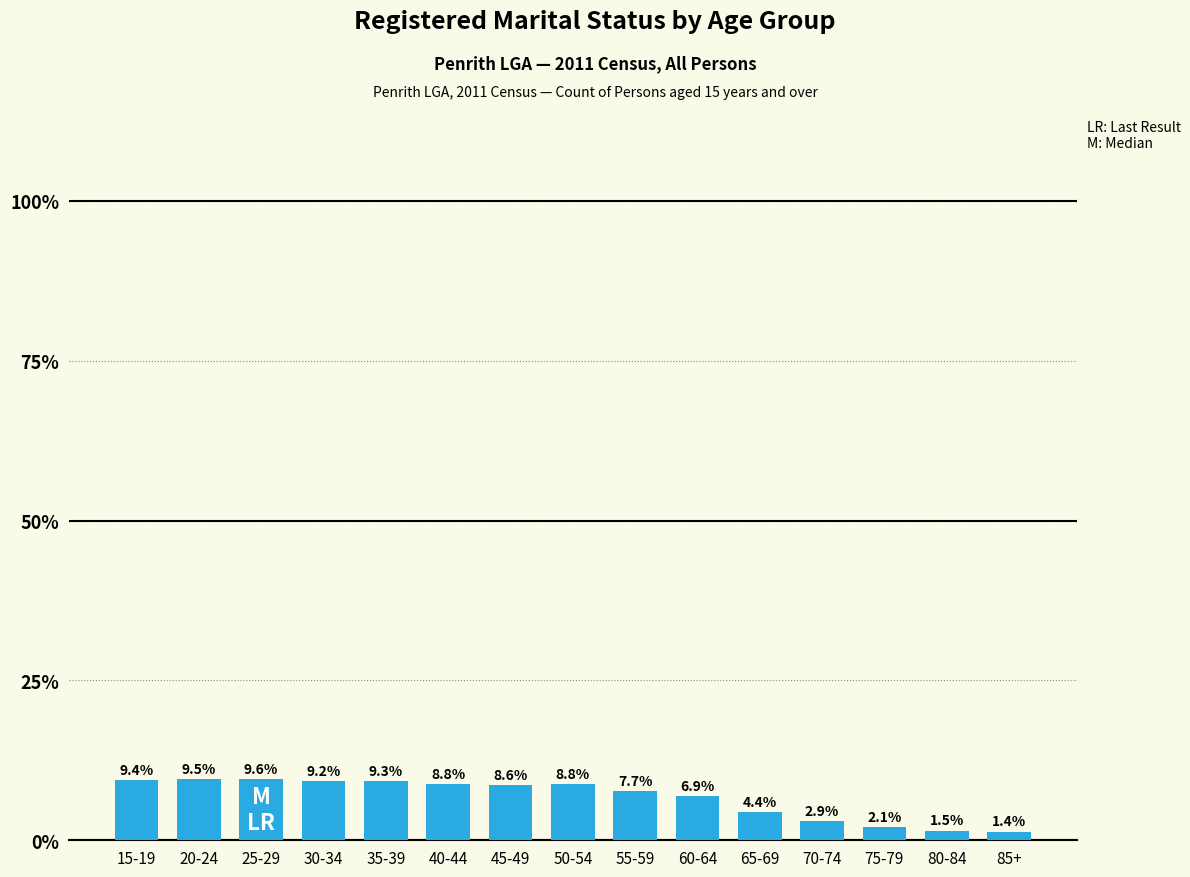

At which label does the data first exceed 8?

15-19